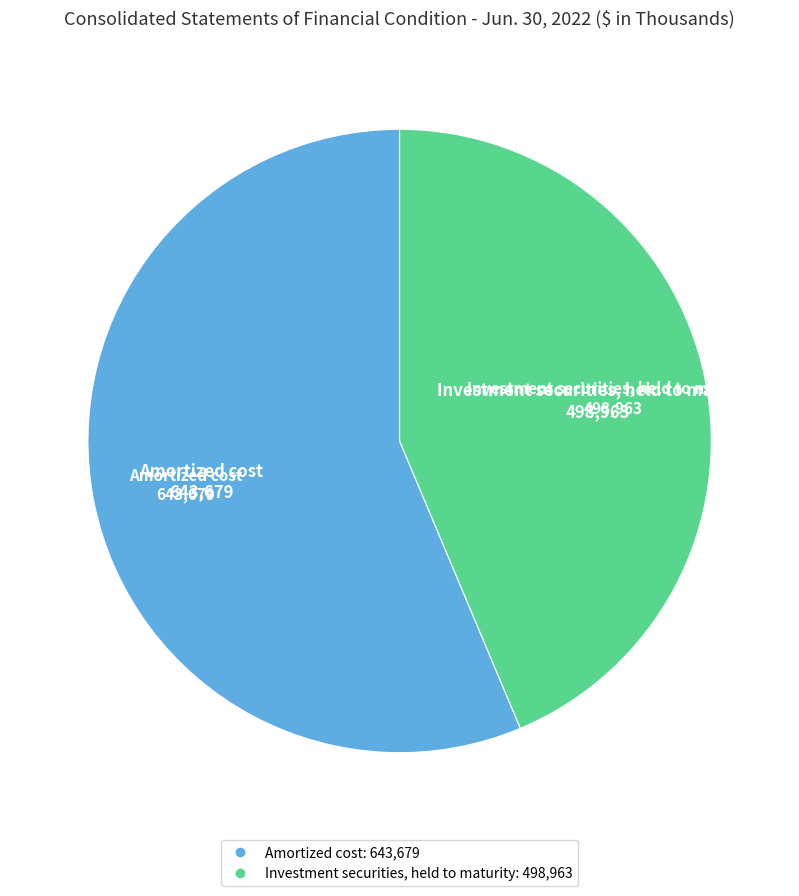

Which has a higher value, Investment securities, held to maturity or Amortized cost?

Amortized cost